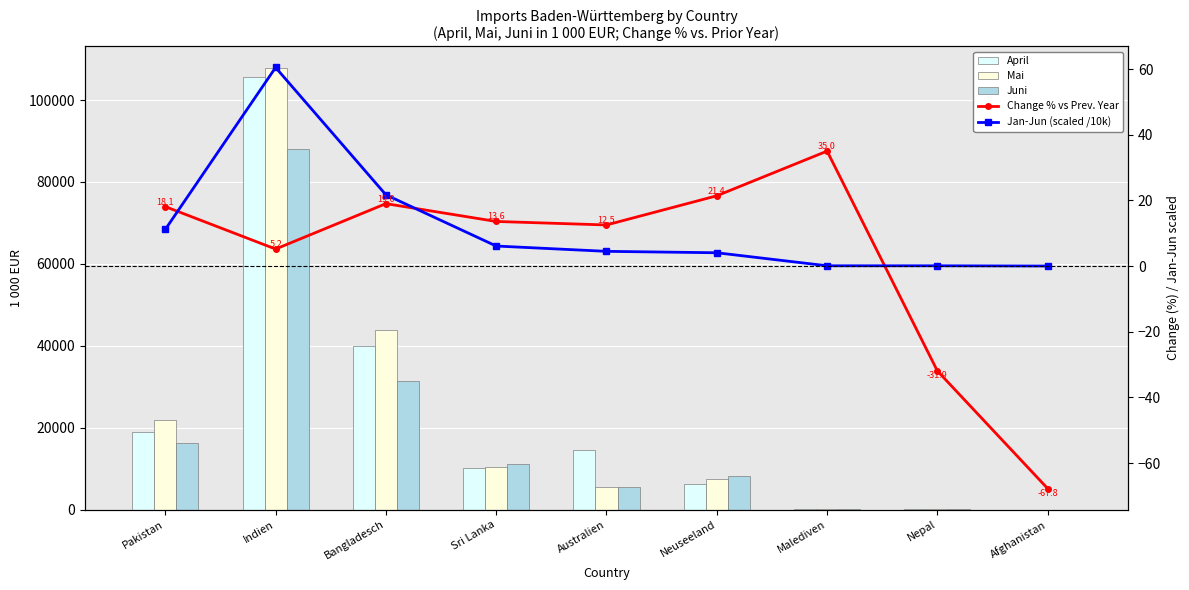

The Mai series shows 27.6 at Malediven. True or false?

False